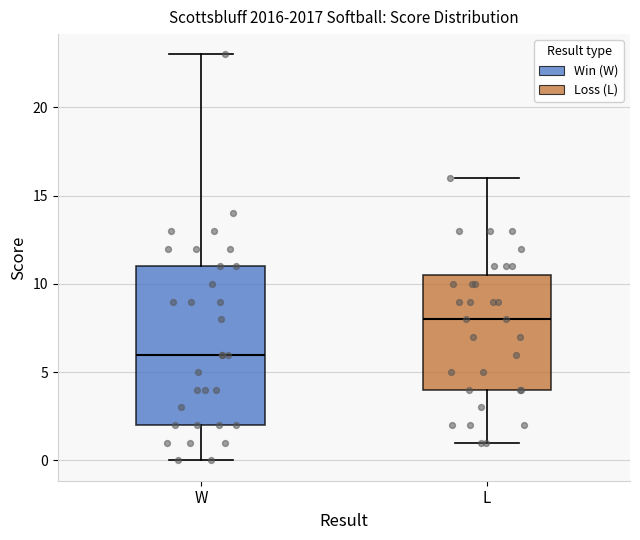

Which box is the tallest, from its lower edge to its upper edge?

W